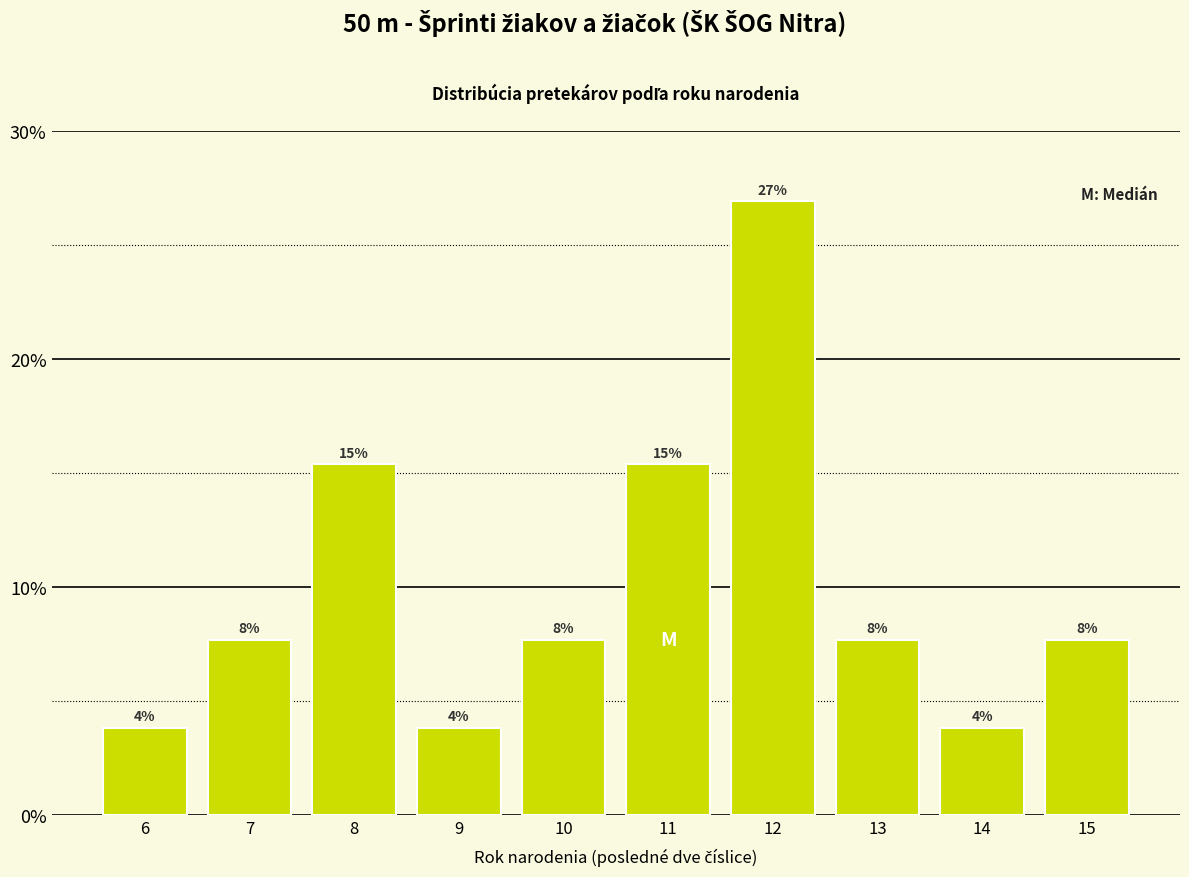

Does the chart contain any negative values?

No